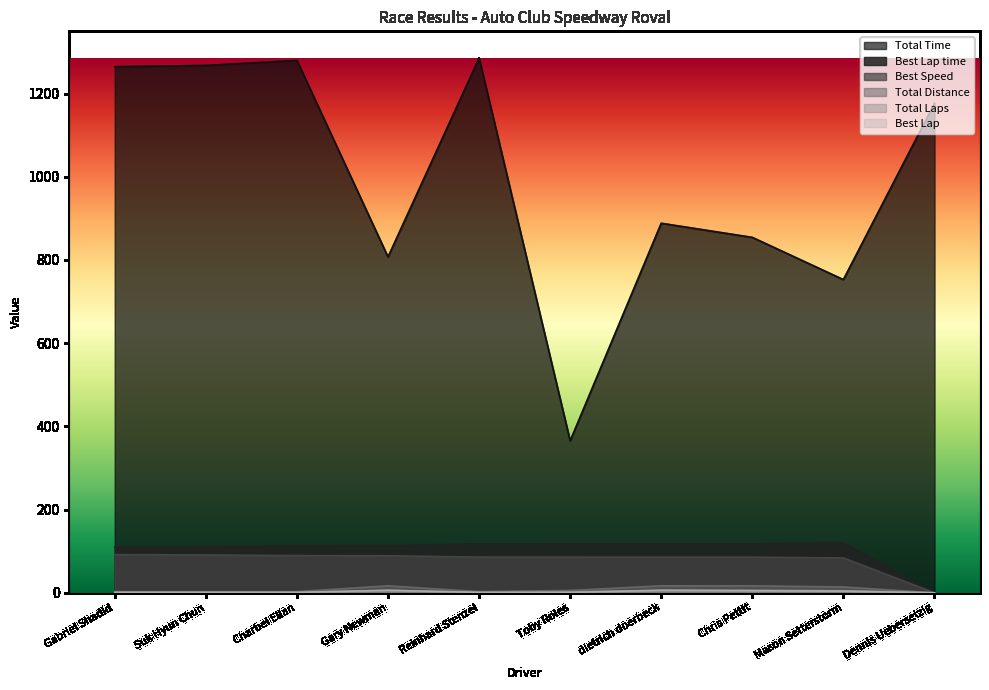

What is the difference between the maximum and minimum values in the Total Distance series?

16.8